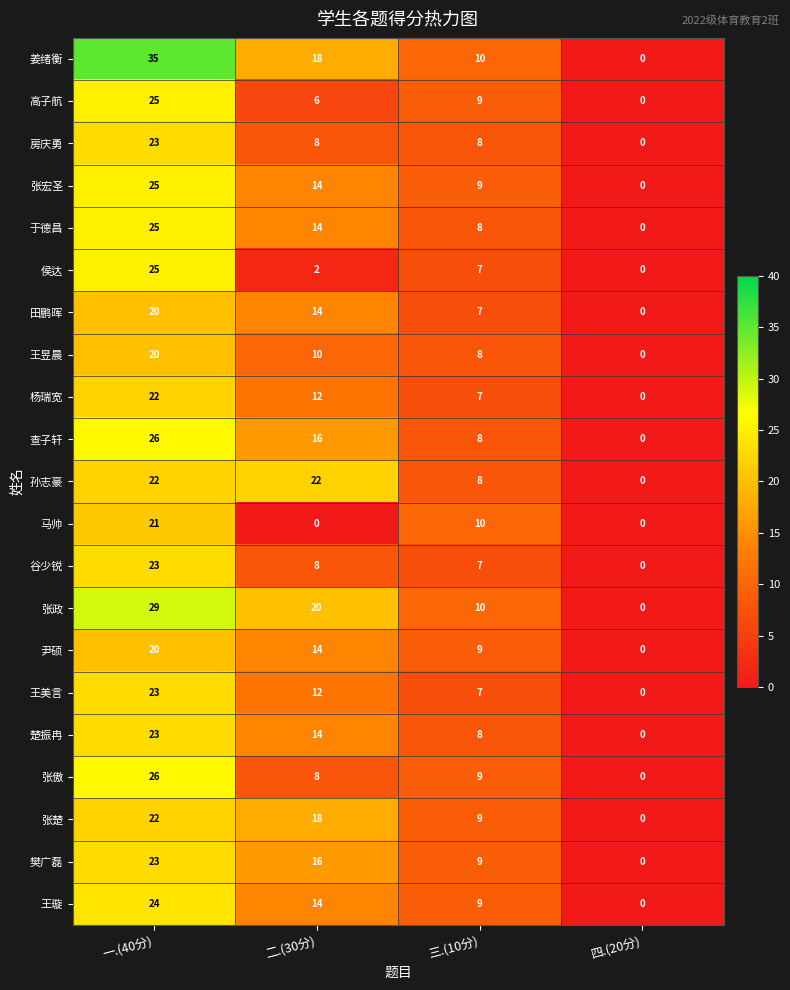

List the labels in order of 张楚 value, smallest first.

四.(20分), 三.(10分), 二.(30分), 一.(40分)